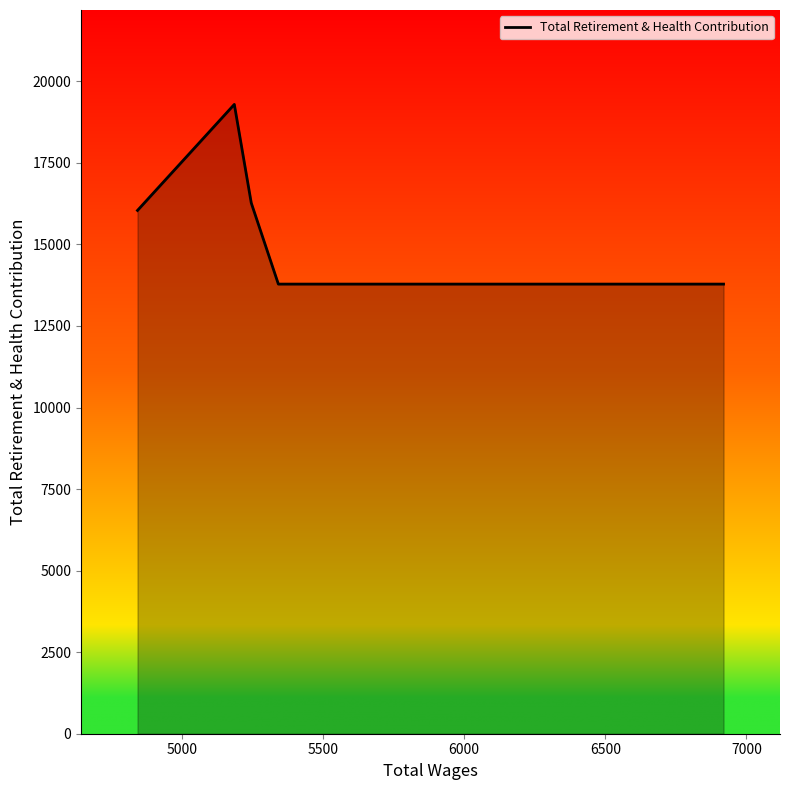

How many interior local peaks (higher than both neighbors) does the data have?

1